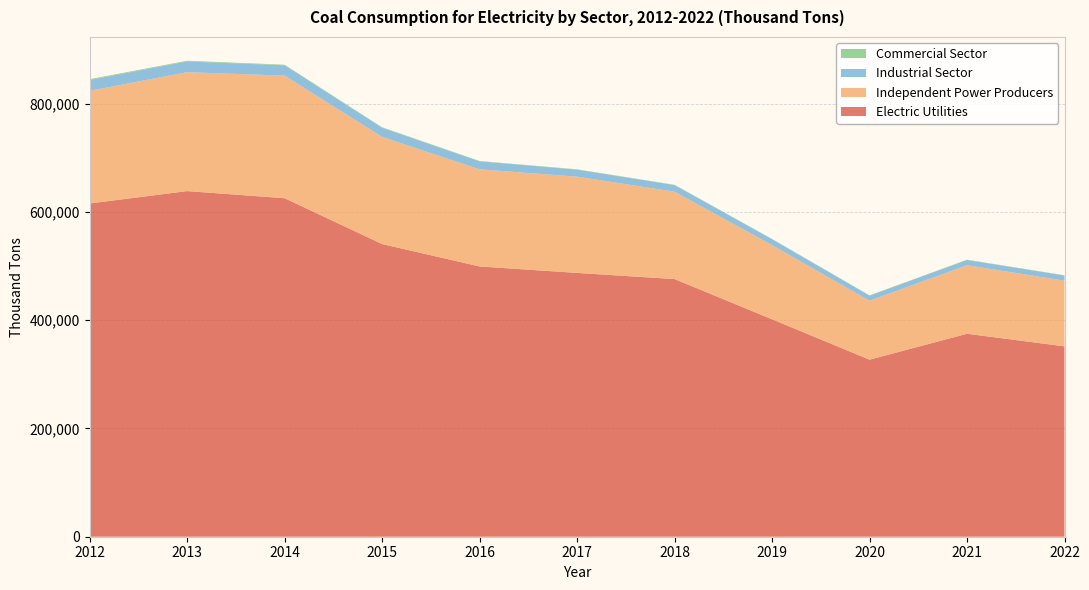

Reading left to right, transcribe all the data shown in this chart.

Electric Utilities: 615467	638327	625212	540538	499172	487192	475885	401607	326987	374848	351589
Independent Power Producers: 208085	219635	226389	197906	179383	177801	161332	136998	108840	126587	121245
Industrial Sector: 20065	19761	19076	16984	14720	12975	12233	10892	9453	9700	9563
Commercial Sector: 1450	1356	1063	798	683	610	577	519	473	534	535